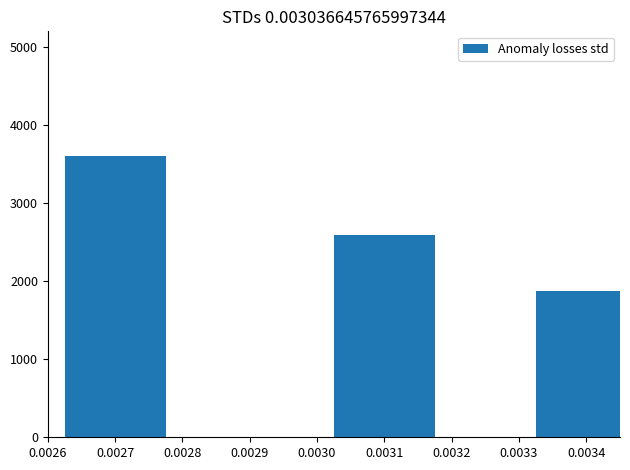

Rank the categories by value from lowest to highest.

0.0034, 0.0031, 0.0027